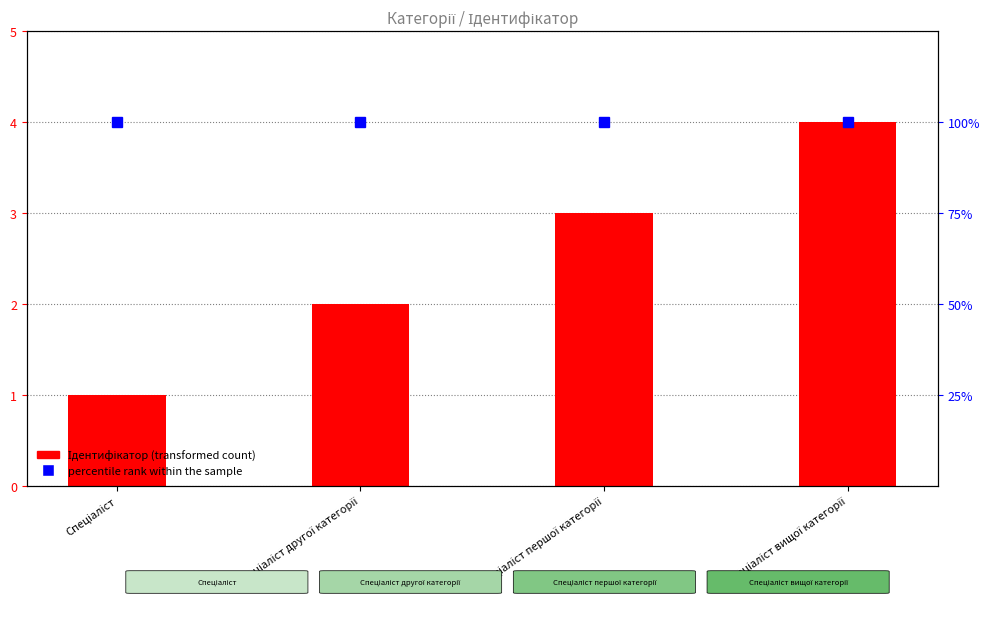

List the labels in order of value, largest first.

Спеціаліст вищої категорії, Спеціаліст першої категорії, Спеціаліст другої категорії, Спеціаліст